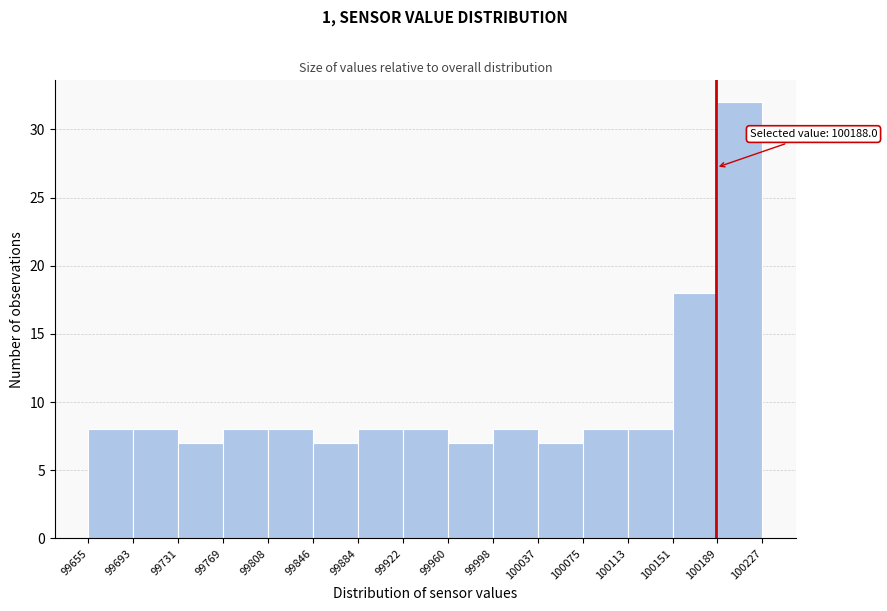

Over which range of the x-axis is the bar tallest?

100189 to 100227